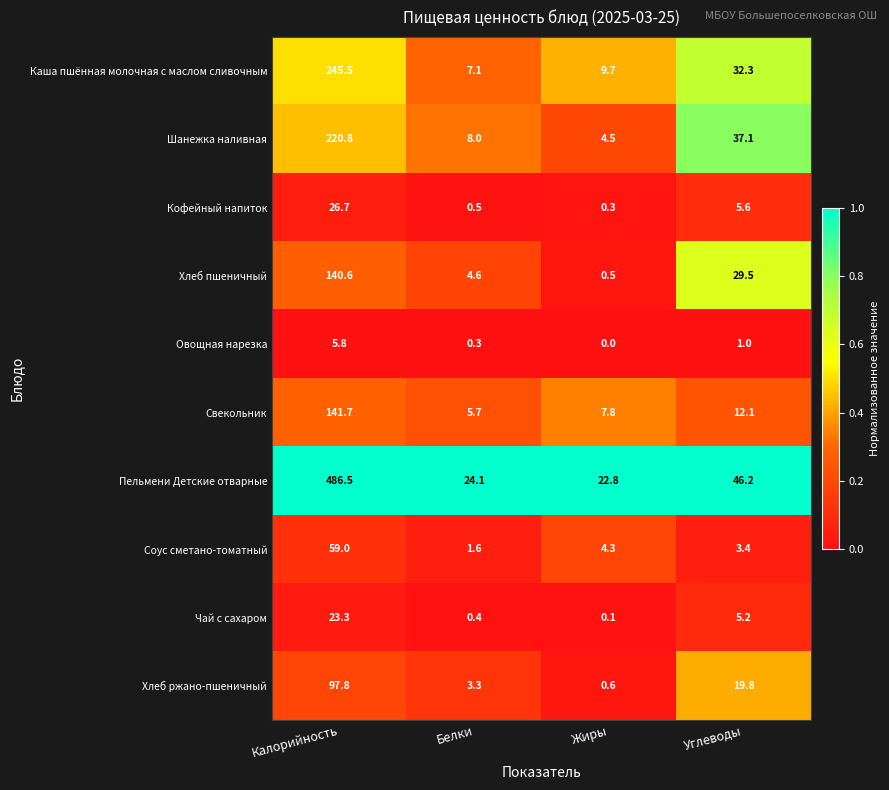

The Каша пшённая молочная с маслом сливочным series shows 368.6 at Калорийность. True or false?

False